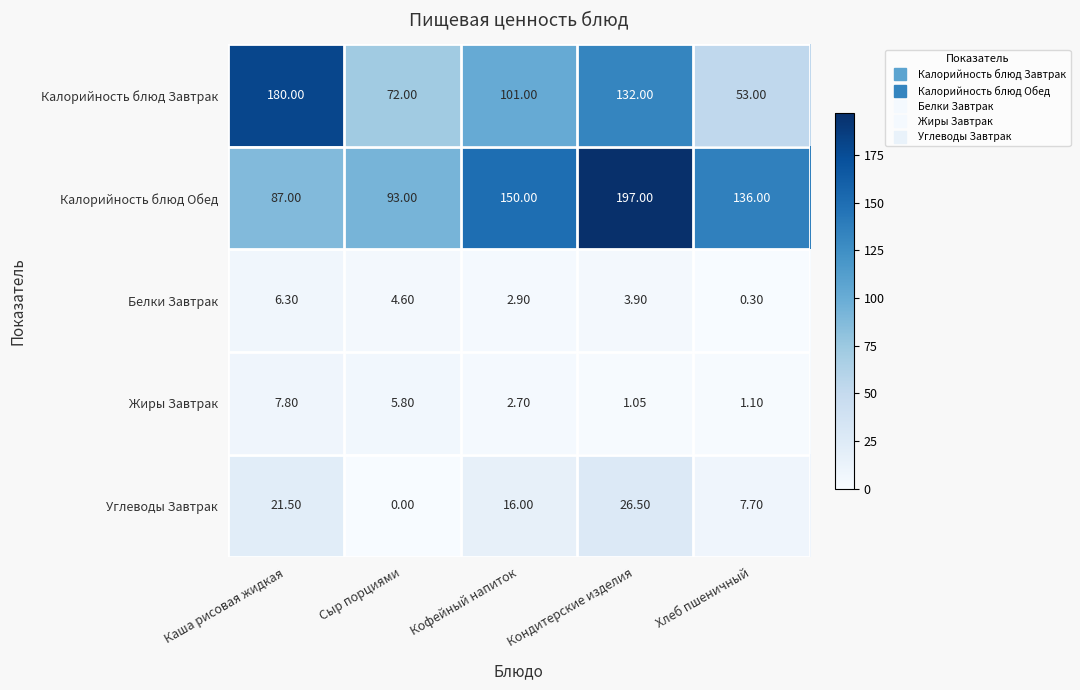

At which label does Калорийность блюд Обед first exceed 136?

Кофейный напиток